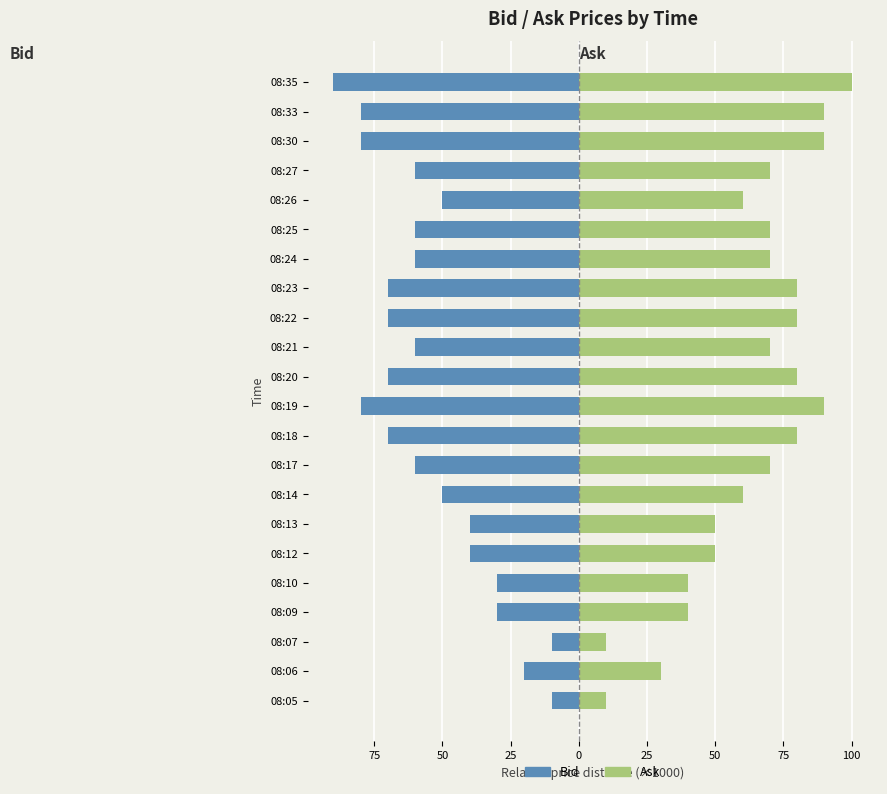

Rank the series by their maximum value, from highest to lowest.

Ask, Bid